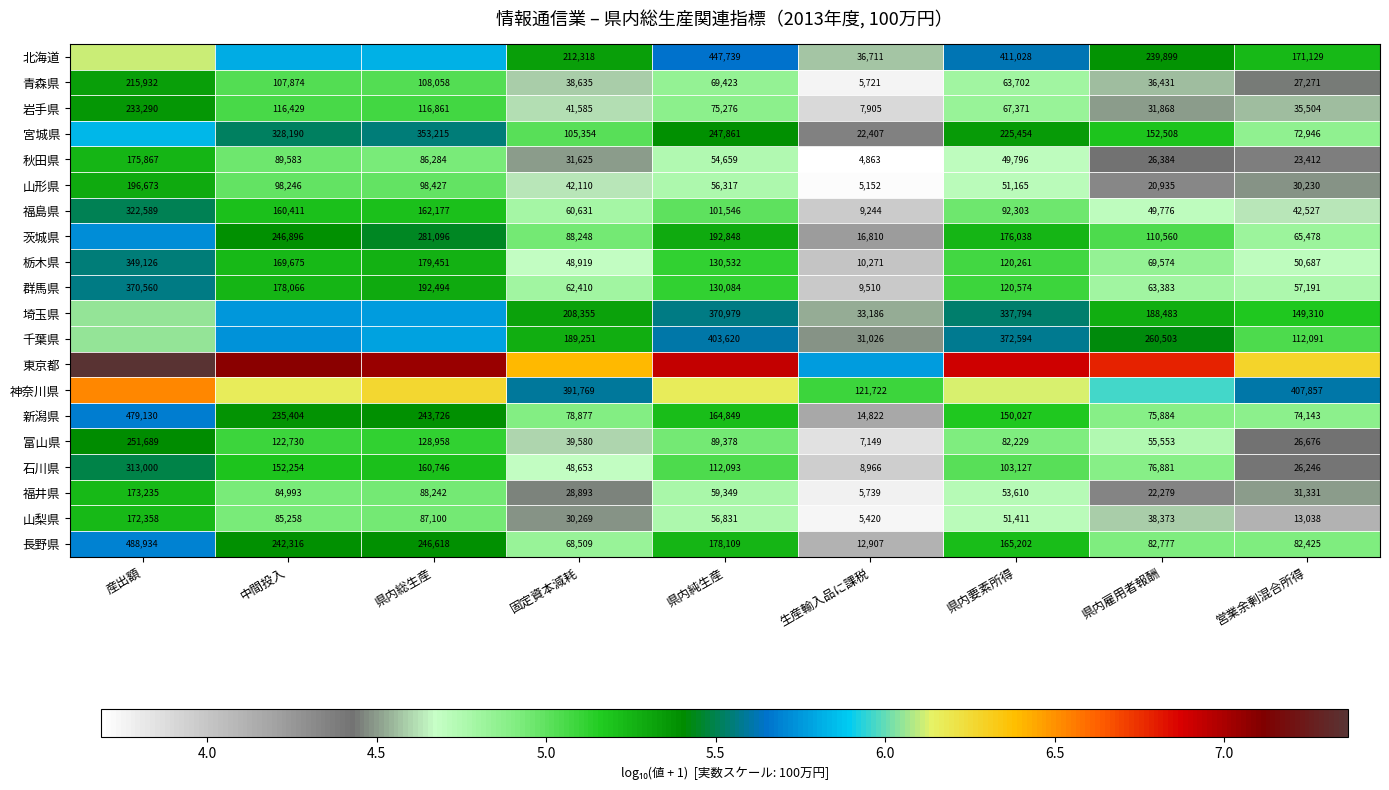

Which category has the highest value across all series?

産出額